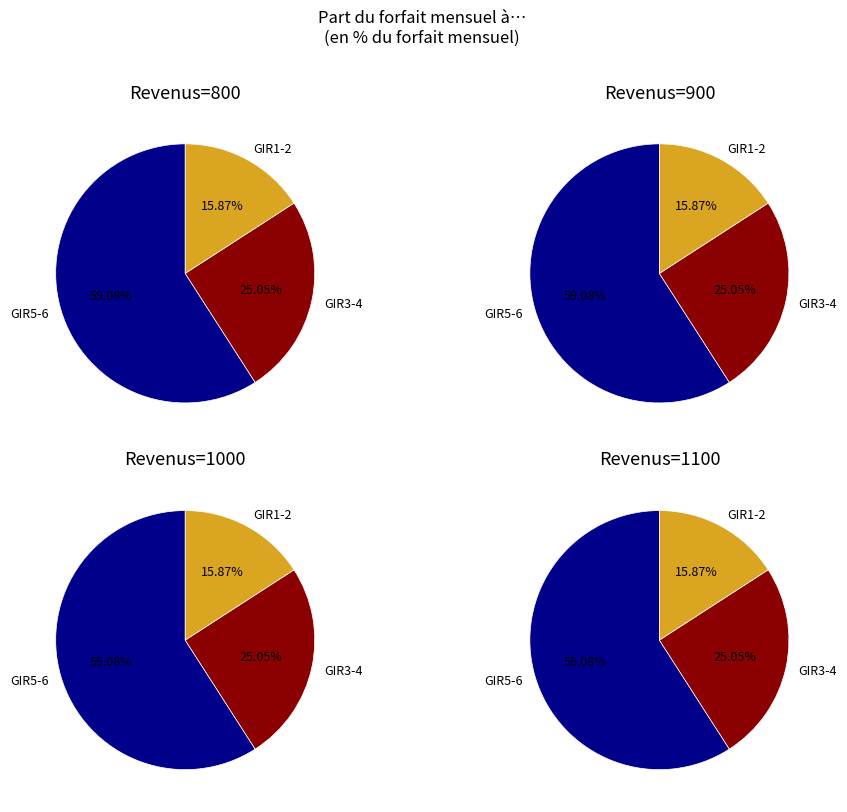

The GIR5-6 slice represents 59% of the pie. True or false?

True